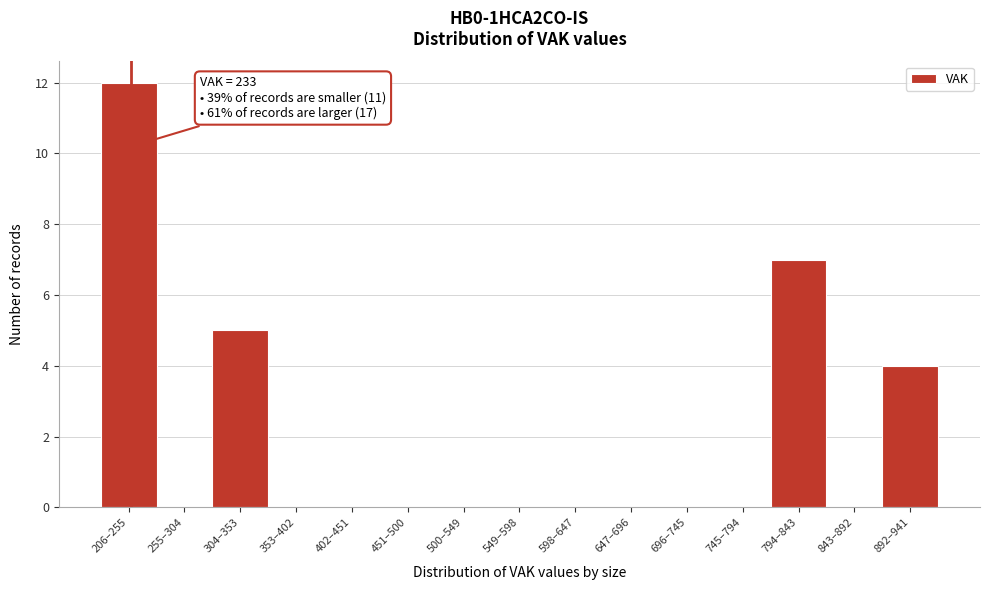

Reading left to right, extract all data points from this chart.

206–255=12	255–304=0	304–353=5	353–402=0	402–451=0	451–500=0	500–549=0	549–598=0	598–647=0	647–696=0	696–745=0	745–794=0	794–843=7	843–892=0	892–941=4